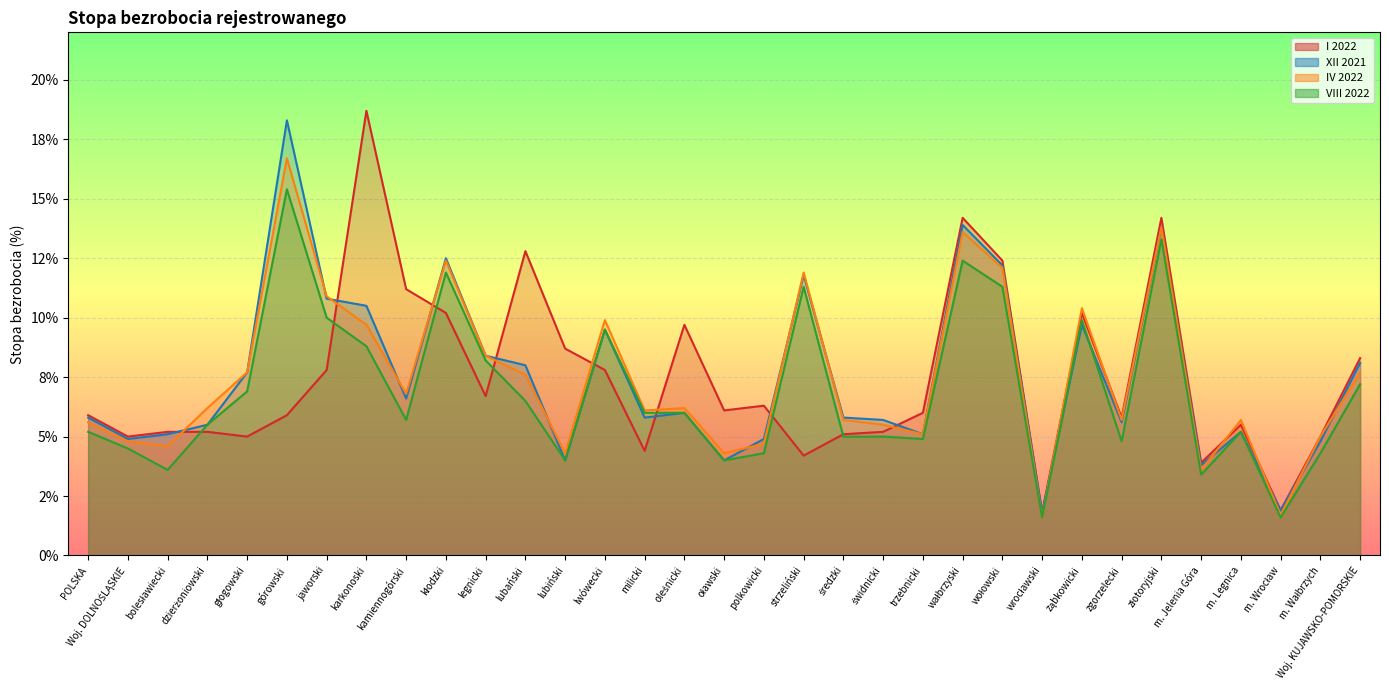

Is the value of VIII 2022 at bolesławiecki greater than the value of IV 2022 at wrocławski?

Yes